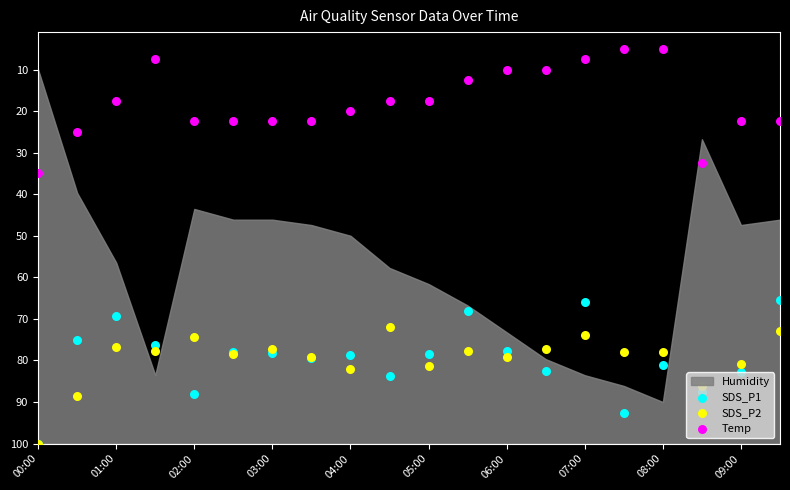

Which series has the largest total across all categories?

SDS_P2